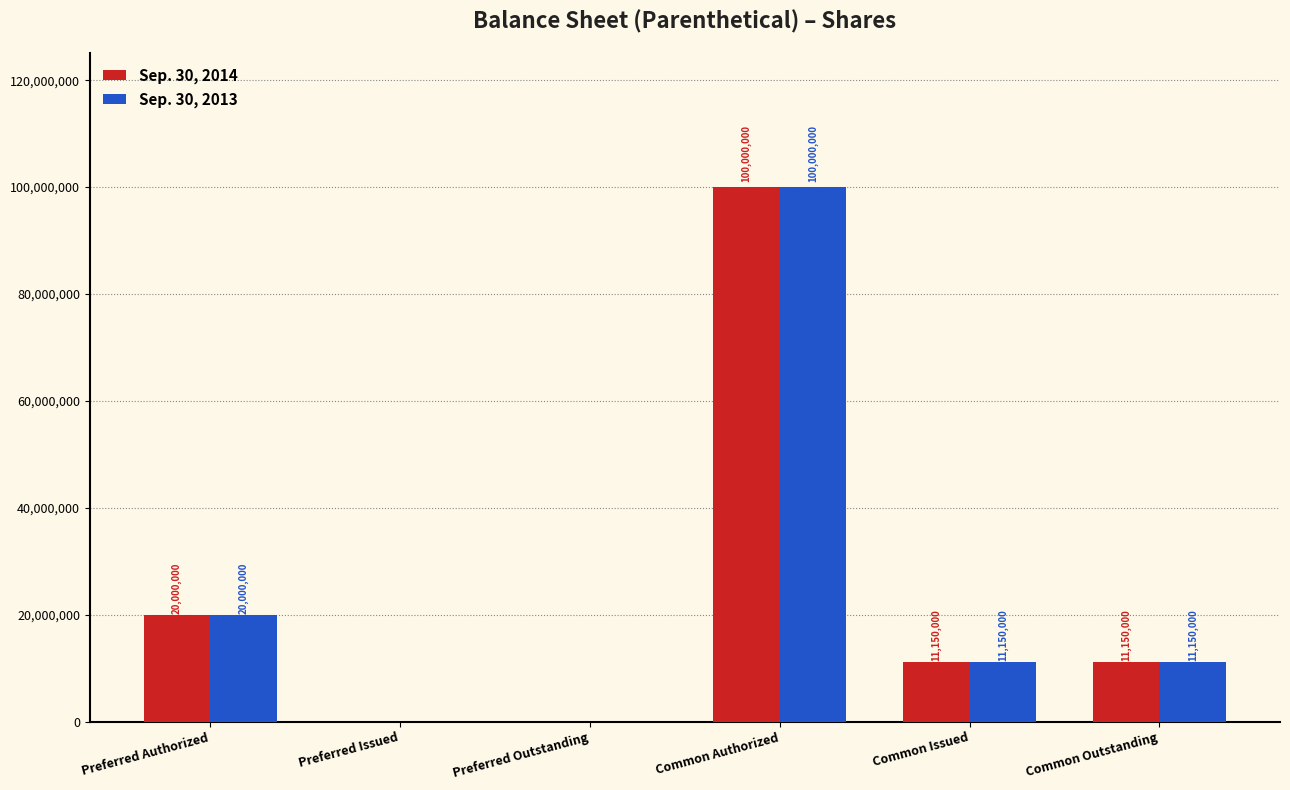

Reading left to right, what are all the values shown in this chart?

Sep. 30, 2014: Preferred Authorized=20000000	Preferred Issued=0	Preferred Outstanding=0	Common Authorized=100000000	Common Issued=11150000	Common Outstanding=11150000
Sep. 30, 2013: Preferred Authorized=20000000	Preferred Issued=0	Preferred Outstanding=0	Common Authorized=100000000	Common Issued=11150000	Common Outstanding=11150000